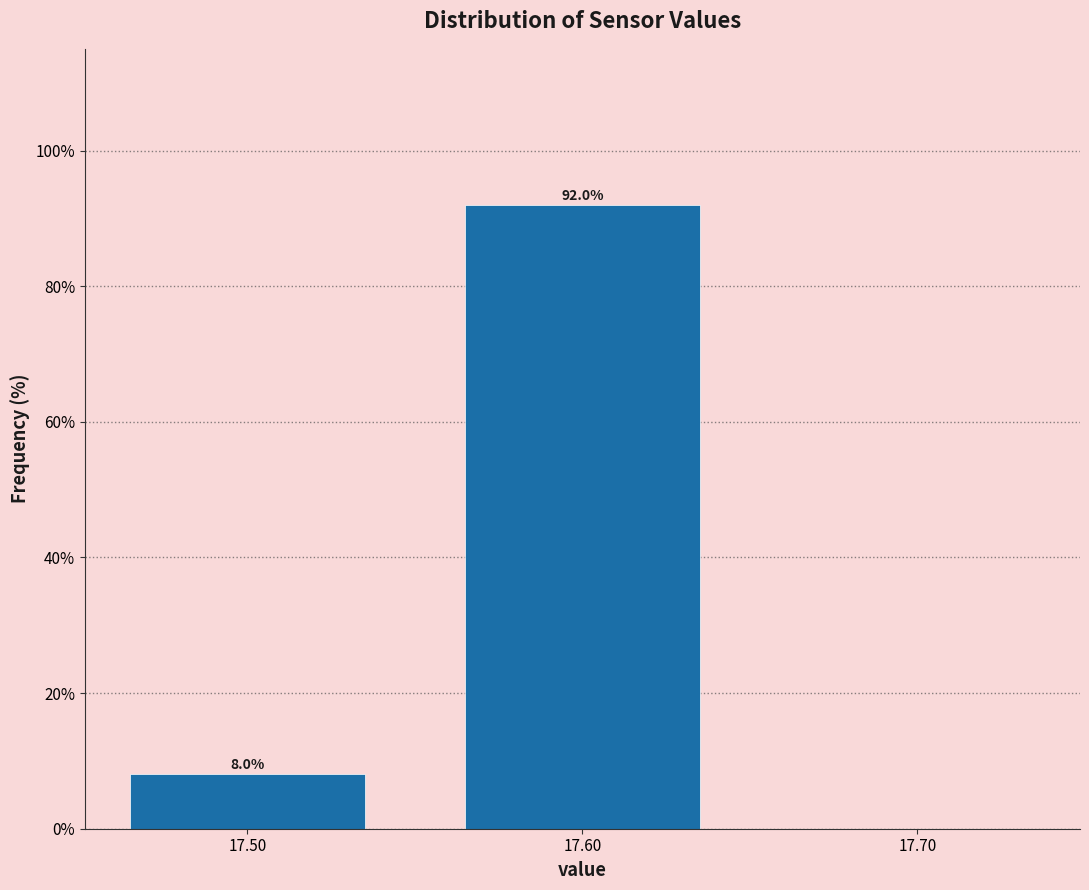

Over which range of the x-axis is the bar tallest?

17.55 to 17.65